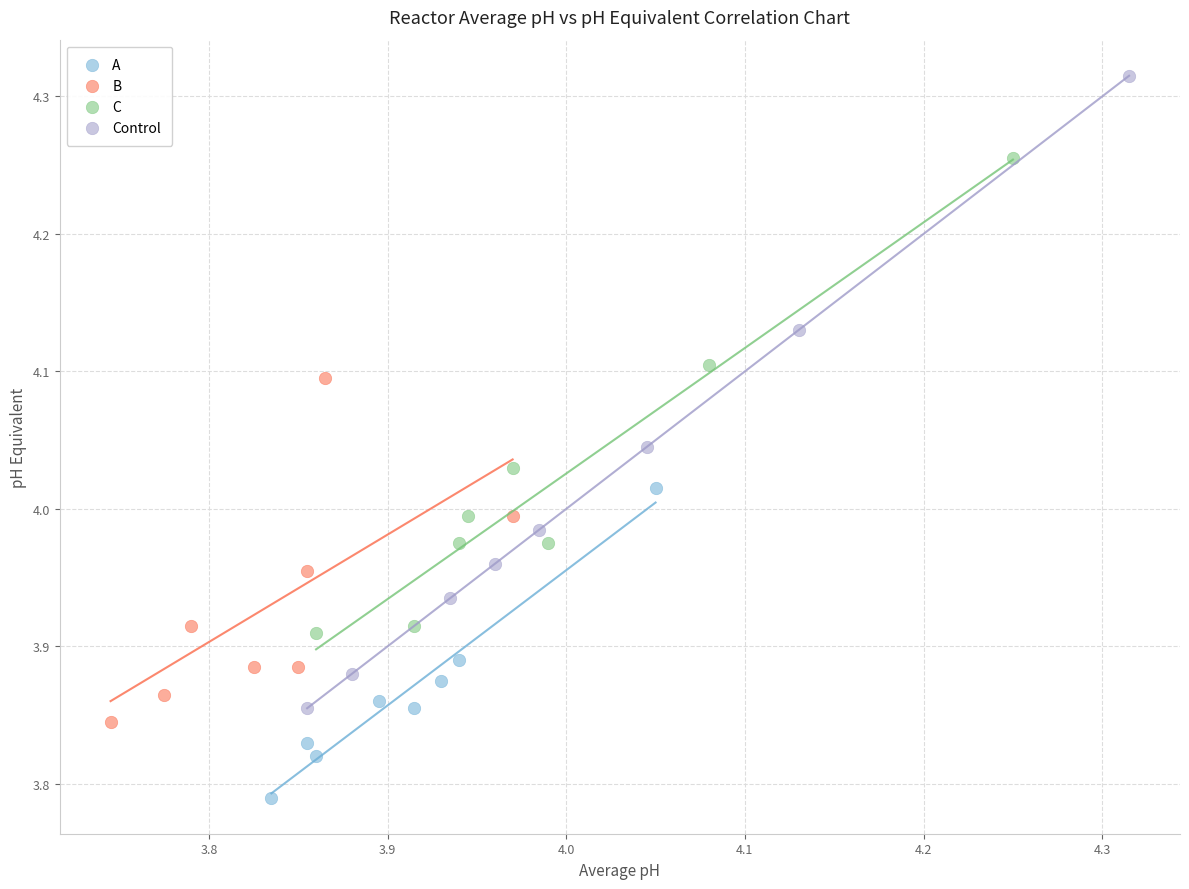

Which series has the widest spread of Y values?

Control